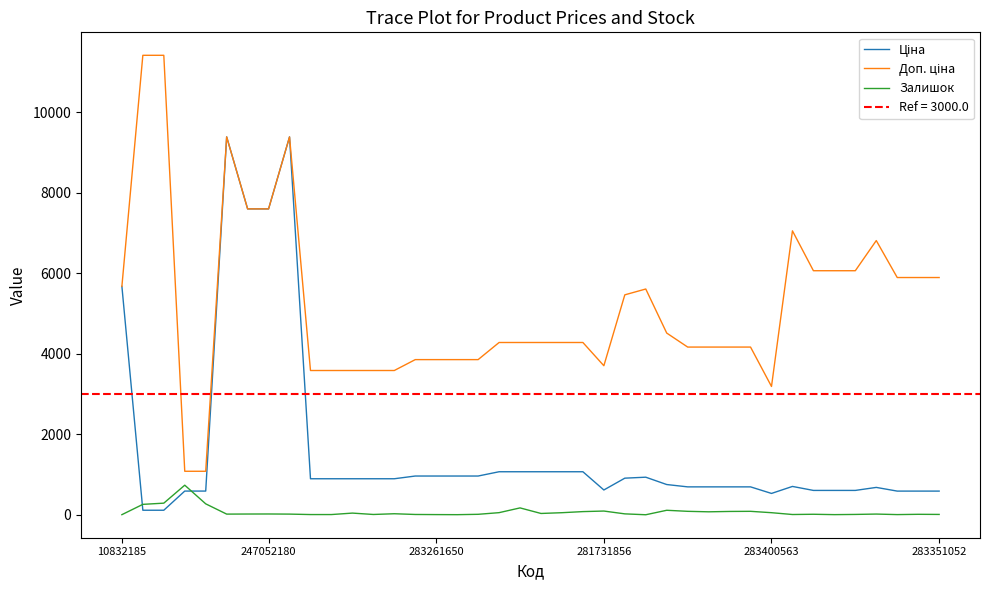

The Ціна series shows 13428.5 at 6. True or false?

False